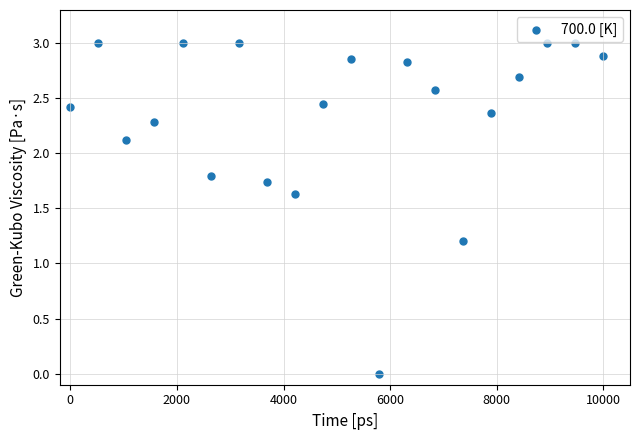

What Y value in the scatter plot is closest to 1?

1.2